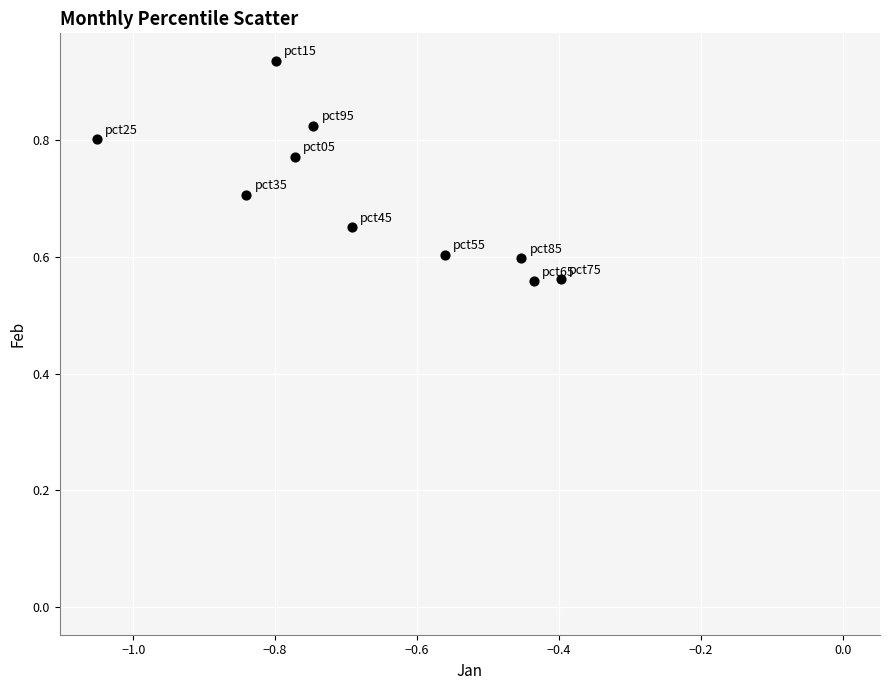

What is the average X value?

-0.7